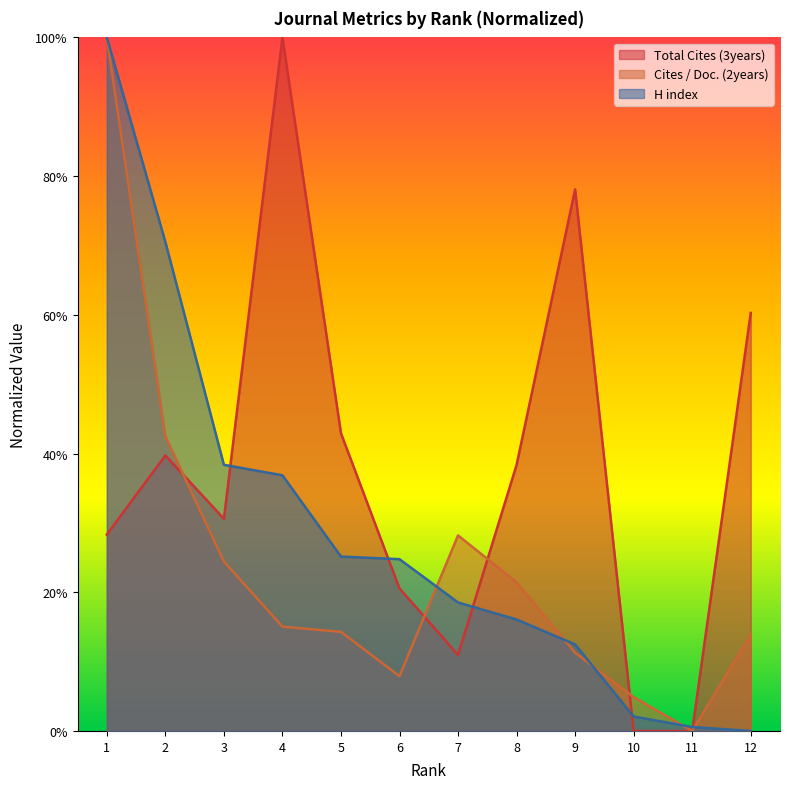

List the series in order of their peak value, highest first.

Total Cites (3years), Cites / Doc. (2years), H index